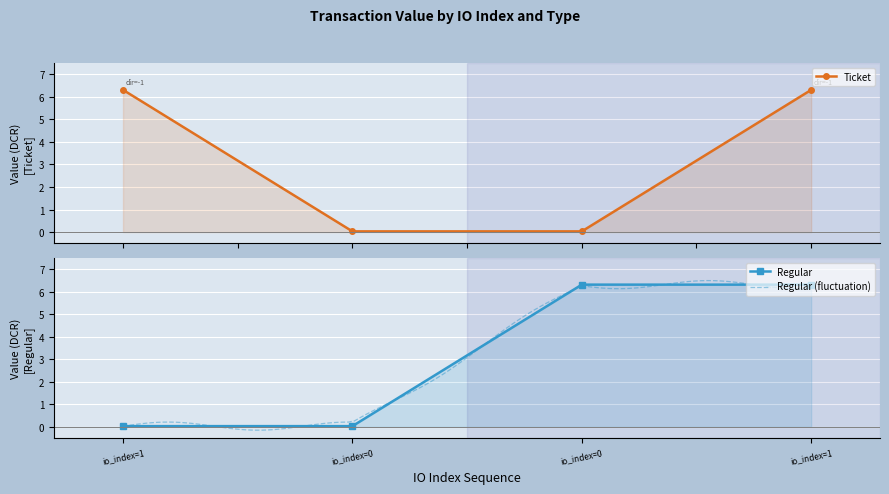

True or false: Regular has a value of 0.1 at io_index=1.

False